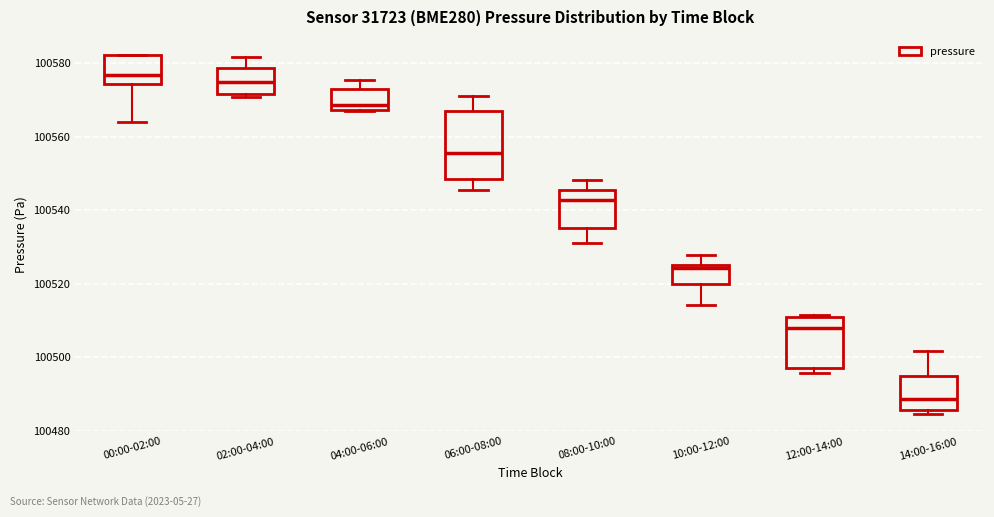

Reading left to right, read every box against the y-axis: the position of its median line, the range the box covers, and the ends of its whiskers. The values are not printed on the chart, so give them approximately, as read against the axis.

00:00-02:00: median 100576, box 100574 to 100582, whiskers 100564 to 100582
02:00-04:00: median 100574, box 100572 to 100578, whiskers 100570 to 100582
04:00-06:00: median 100568 (just above the box's lower edge), box 100568 to 100574, whiskers 100566 to 100576
06:00-08:00: median 100556, box 100548 to 100568, whiskers 100546 to 100572
08:00-10:00: median 100542, box 100536 to 100546, whiskers 100532 to 100548
10:00-12:00: median 100524, box 100520 to 100526, whiskers 100514 to 100528
12:00-14:00: median 100508, box 100498 to 100510, whiskers 100496 to 100512
14:00-16:00: median 100488, box 100486 to 100494, whiskers 100484 to 100502